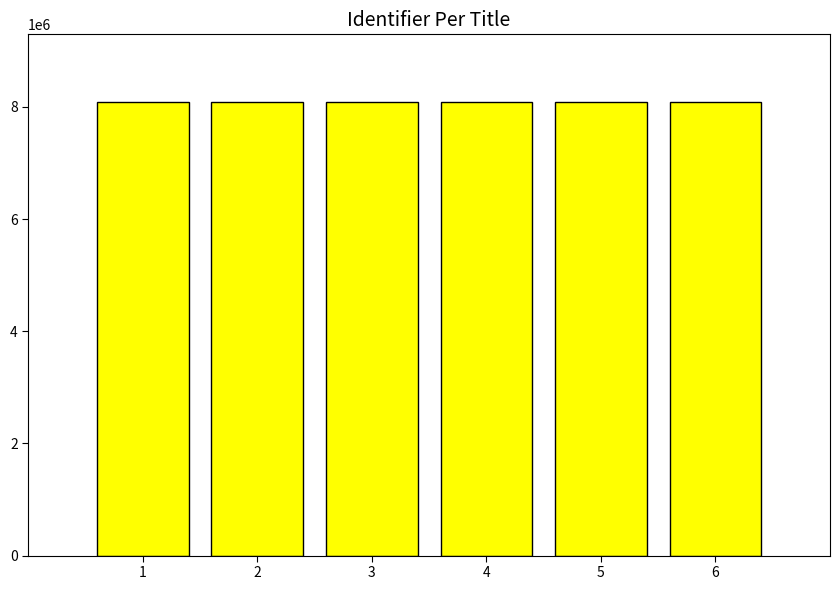

What is the value of the 3rd bar from the left?

8082131